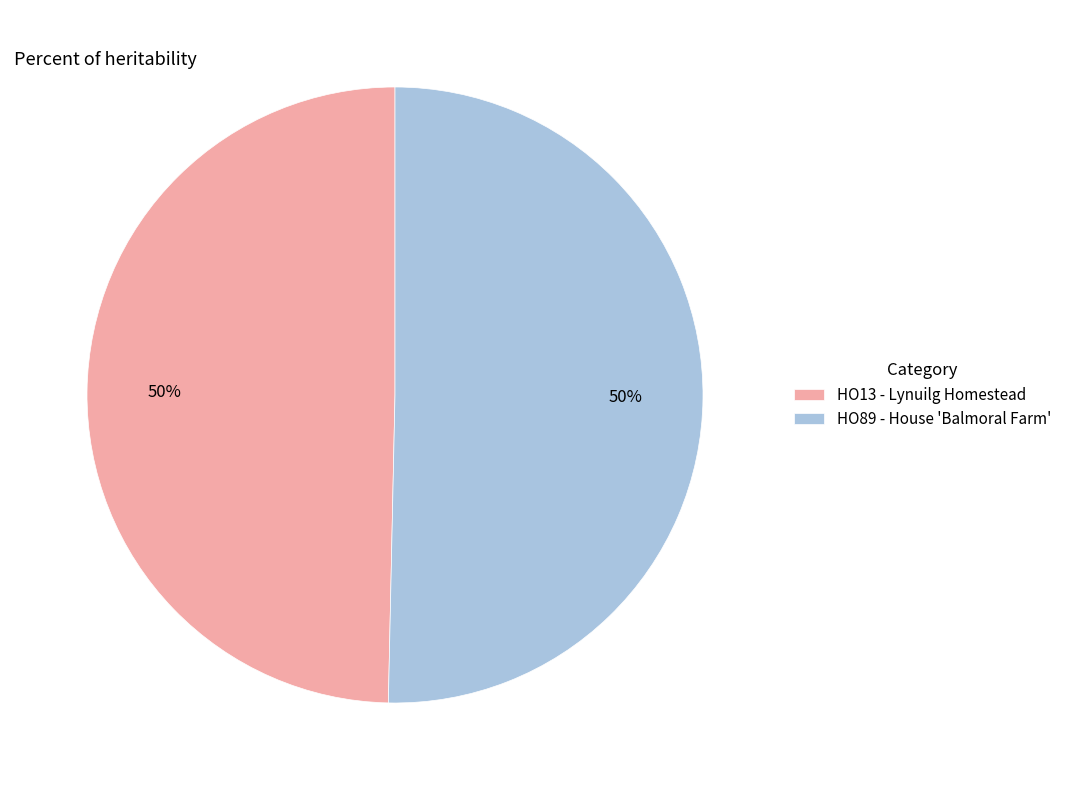

Combined, do HO89 - House 'Balmoral Farm' and HO13 - Lynuilg Homestead account for over 50%?

Yes